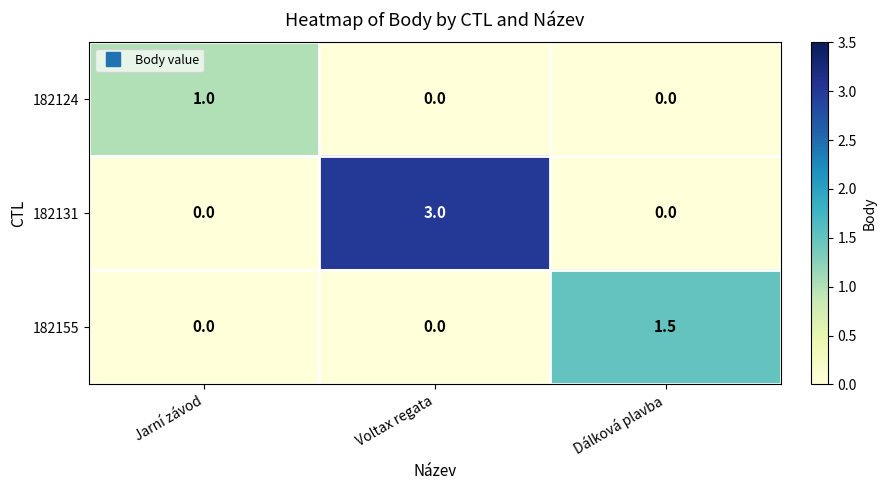

Rank the series by their average value, from lowest to highest.

182124, 182155, 182131